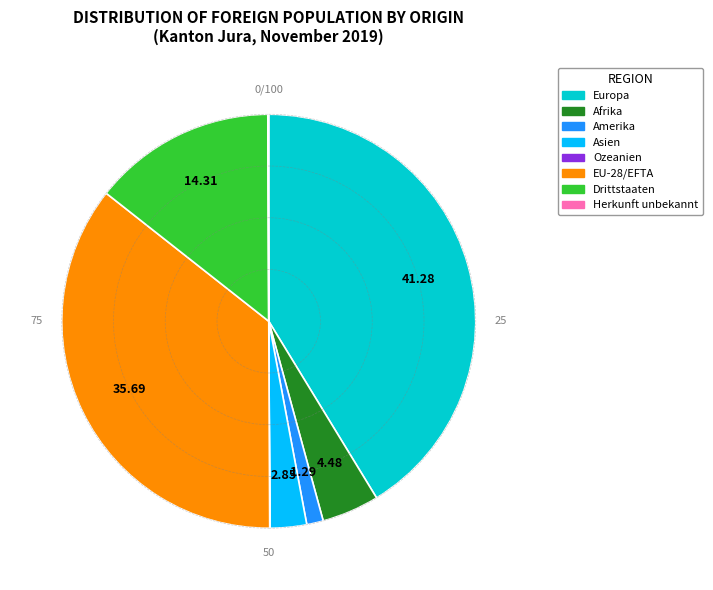

Between Europa and EU-28/EFTA, which is larger?

Europa